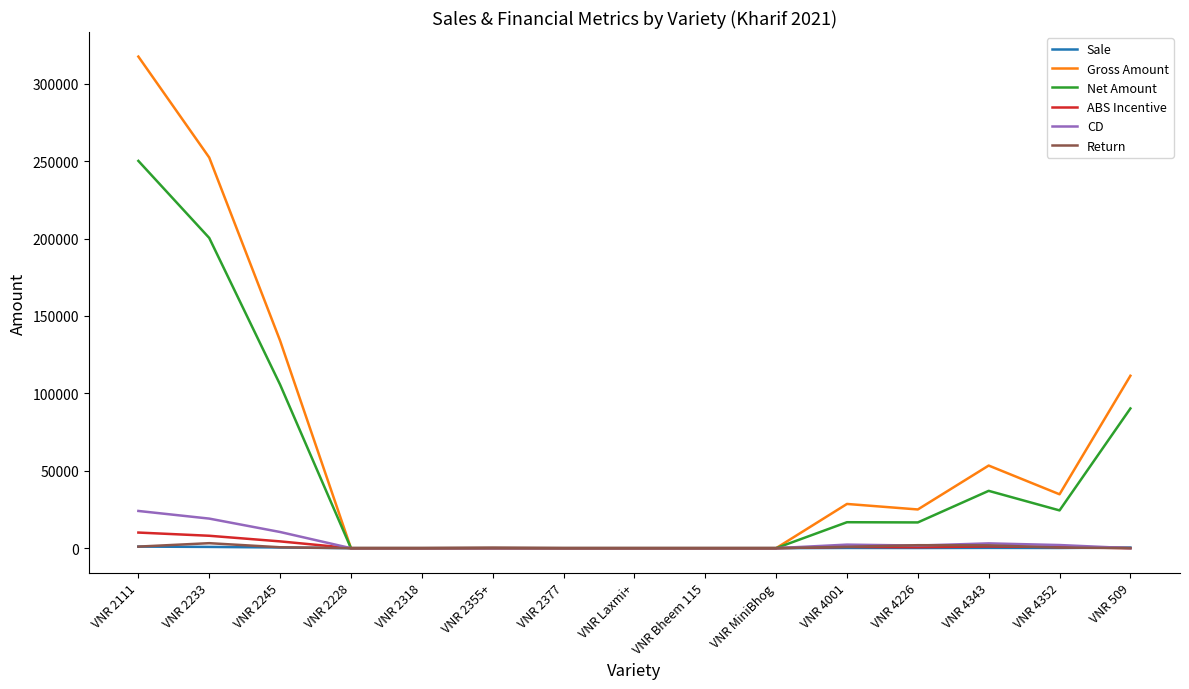

What is the maximum value shown in the chart?

317520.0